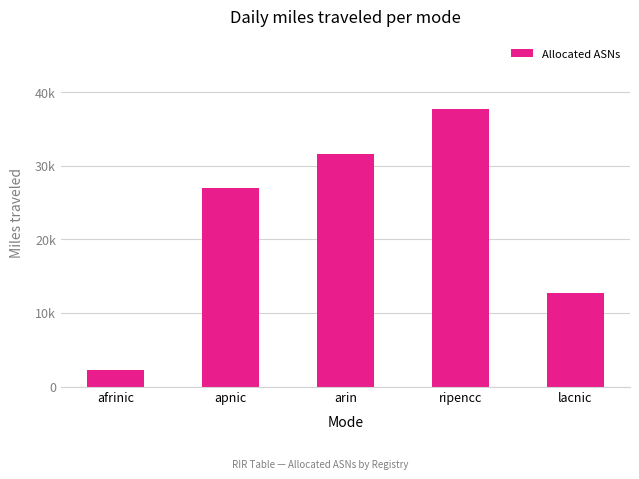

What position from the right is lacnic?

1